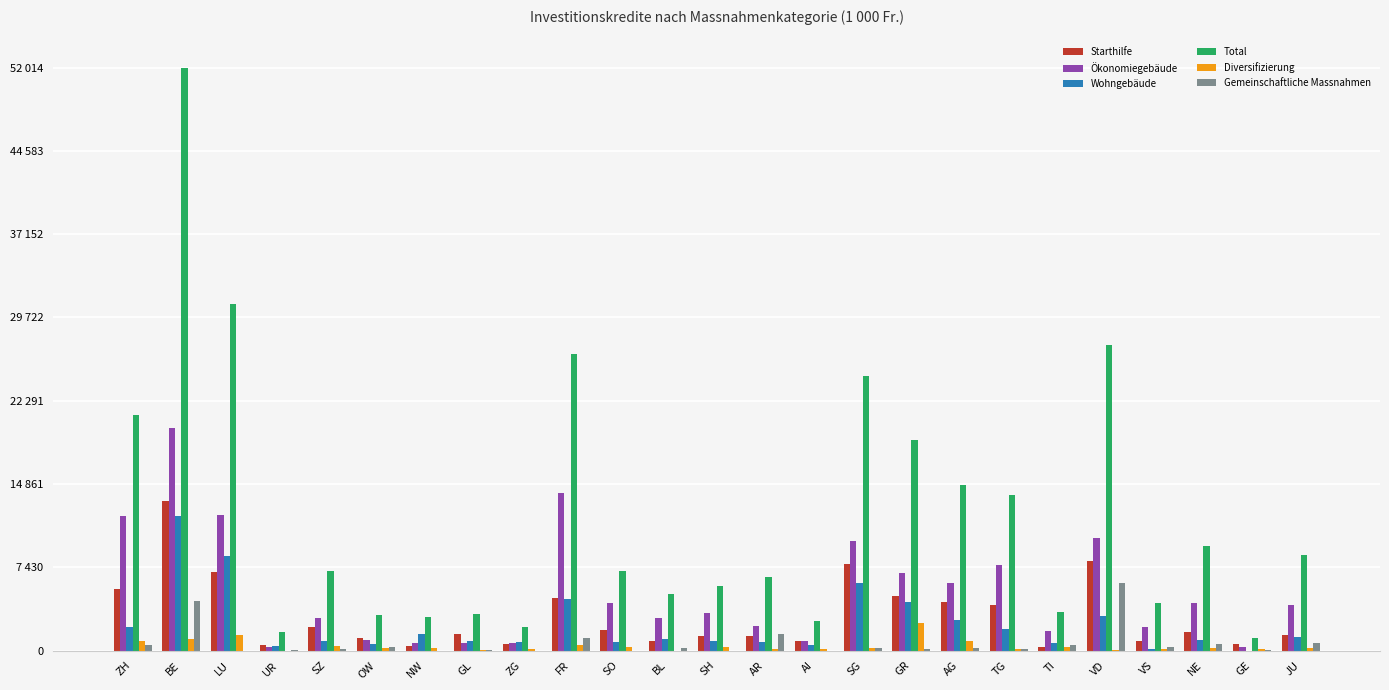

Which series has the widest spread of values?

Total